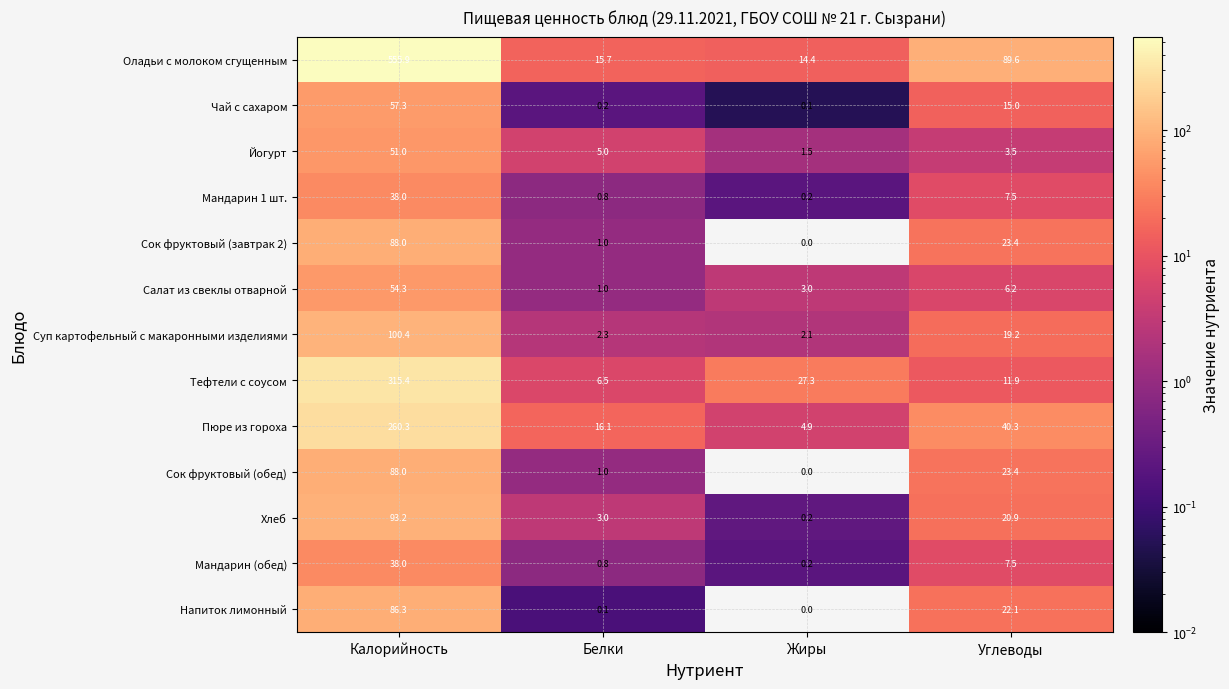

Which series has the widest spread of values?

Оладьи с молоком сгущенным